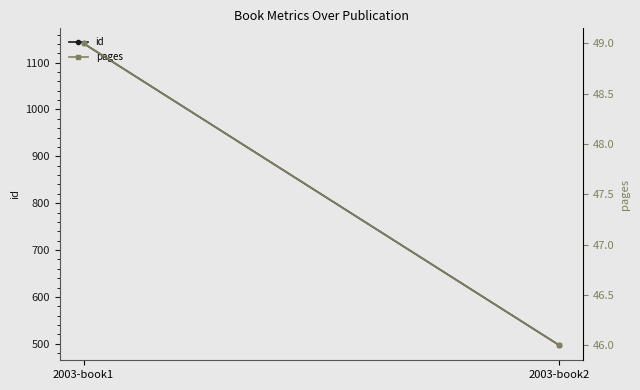

Reading left to right, transcribe all the data shown in this chart.

id: 2003-book1=1141	2003-book2=497
pages: 2003-book1=49	2003-book2=46